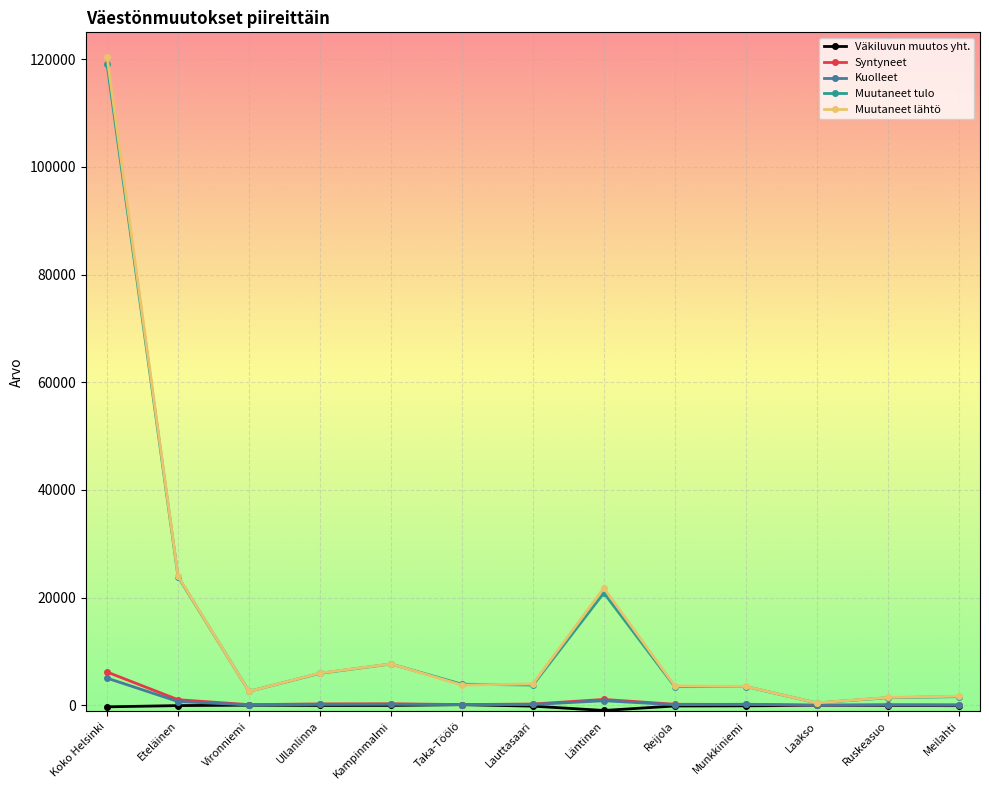

How many distinct data groups are displayed?

5